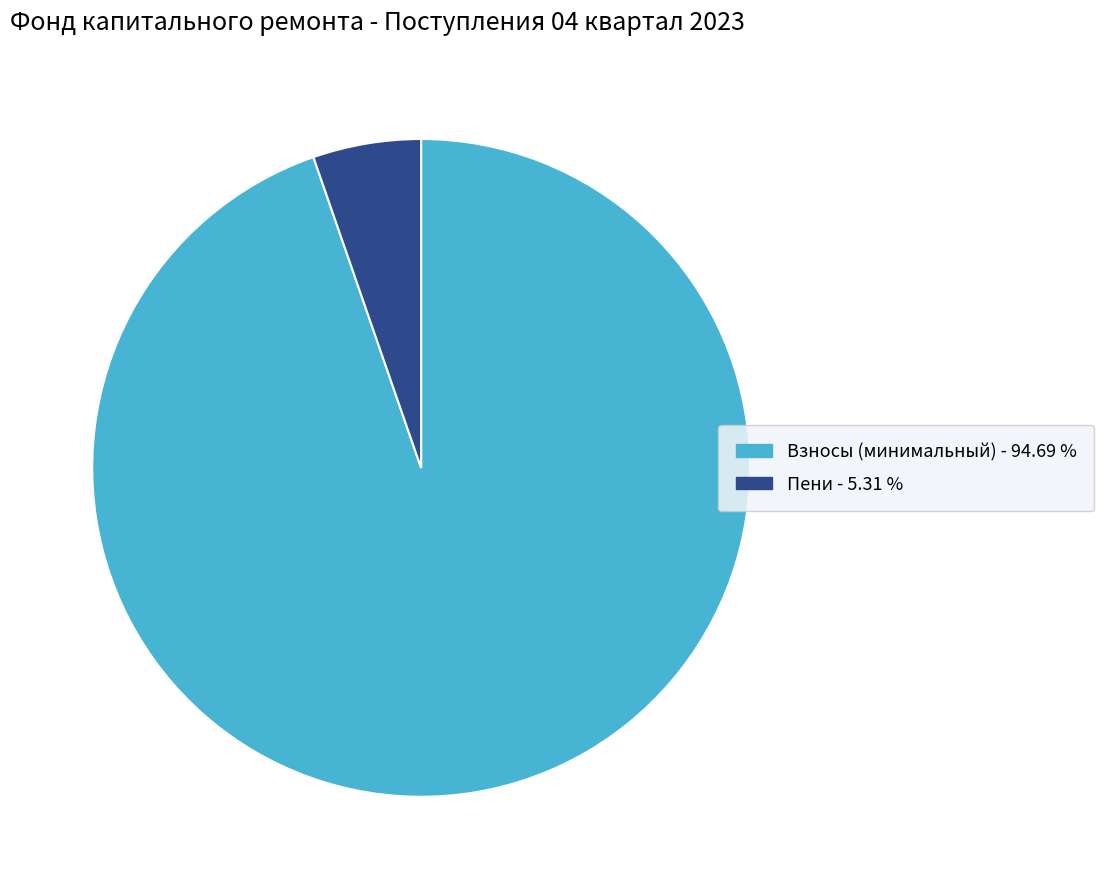

Does any single category account for the majority?

Yes